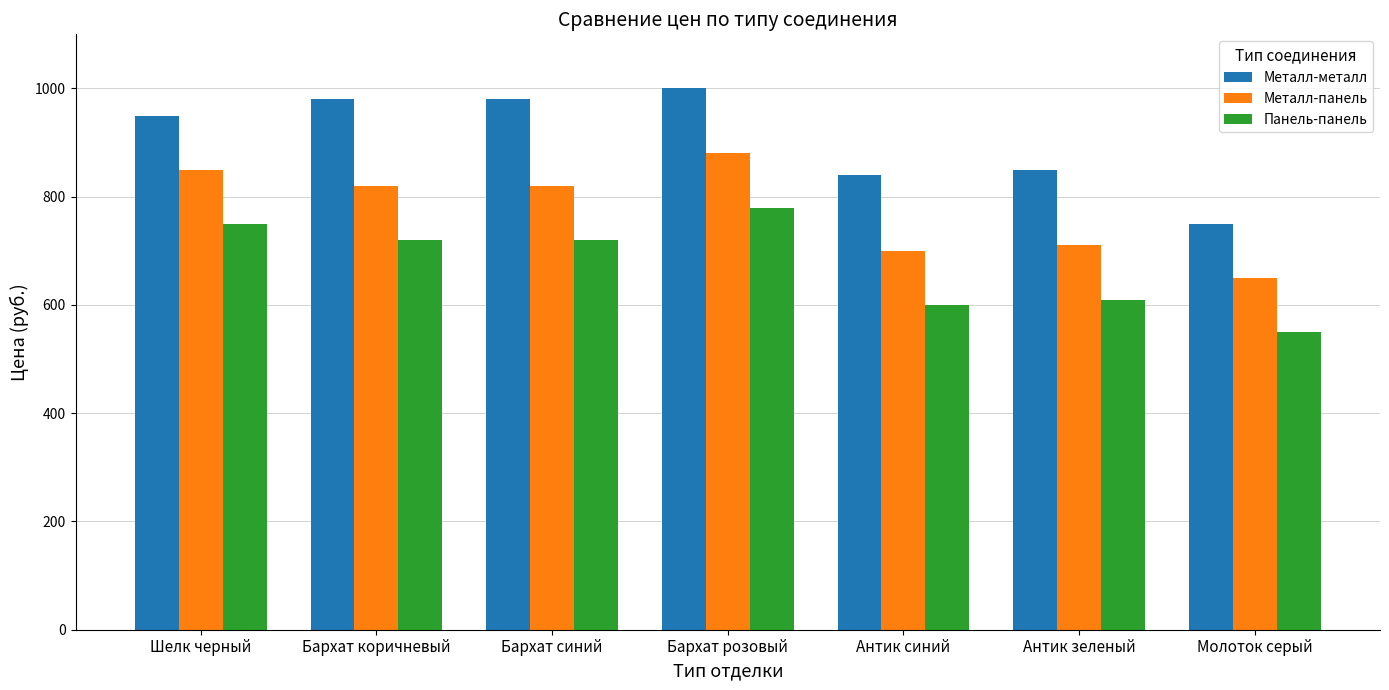

What is the spread (max minus min) of values at Антик зеленый?

240